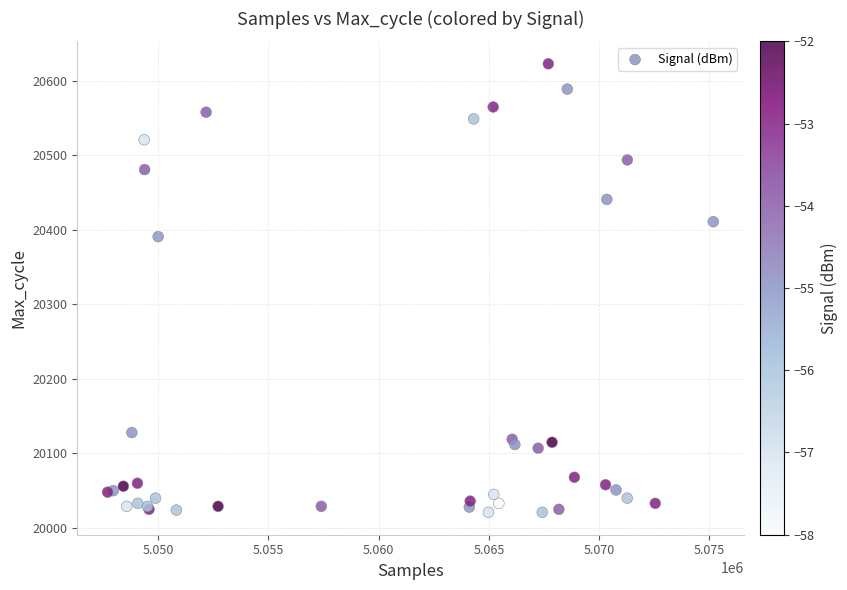

What Y value in the scatter plot is closest to 20322?

20391